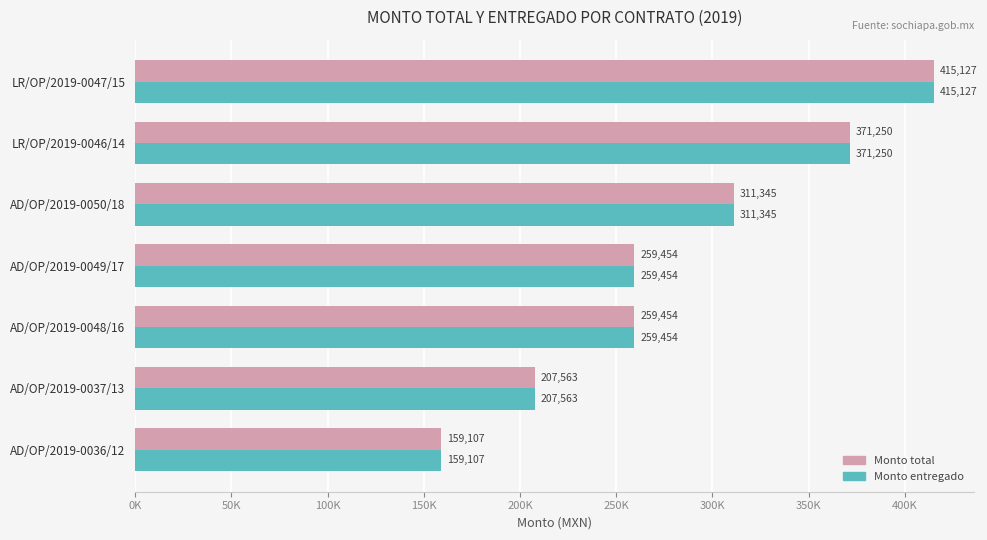

What are all the series names shown in the legend?

Monto total, Monto entregado